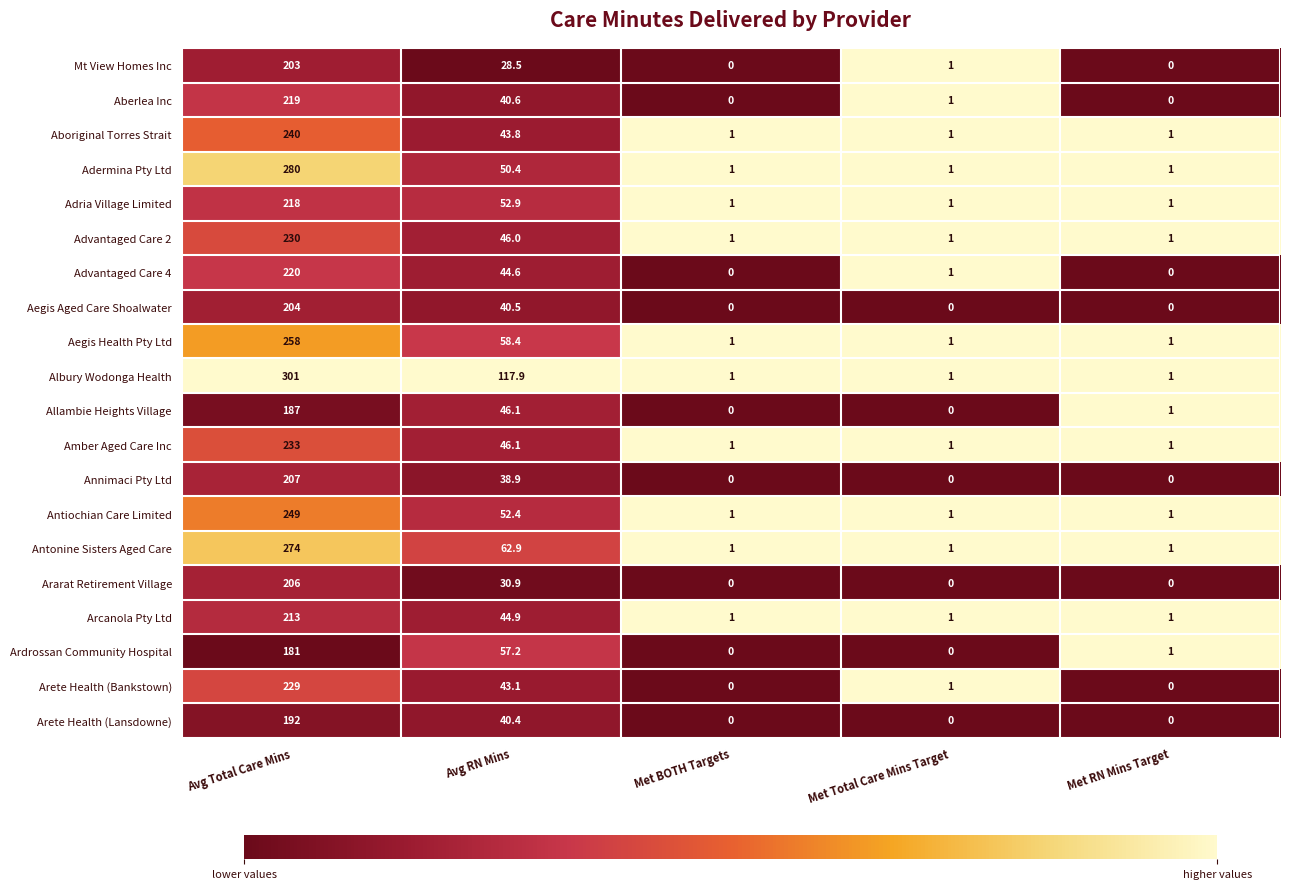

The Advantaged Care 4 series shows 220.0 at Avg Total Care Mins. True or false?

True